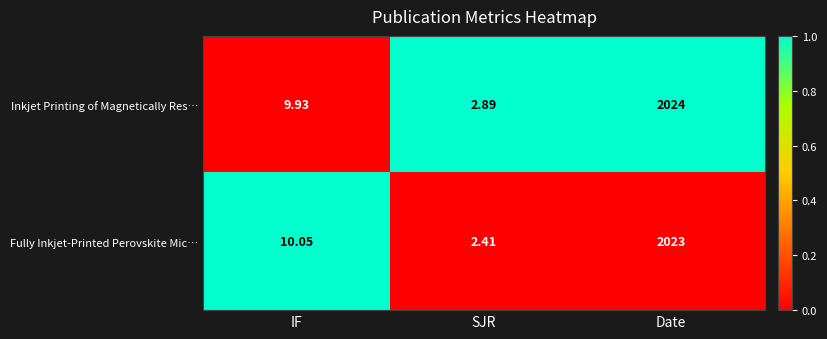

Which series changed the most between IF and Date?

Inkjet Printing of Magnetically Res…